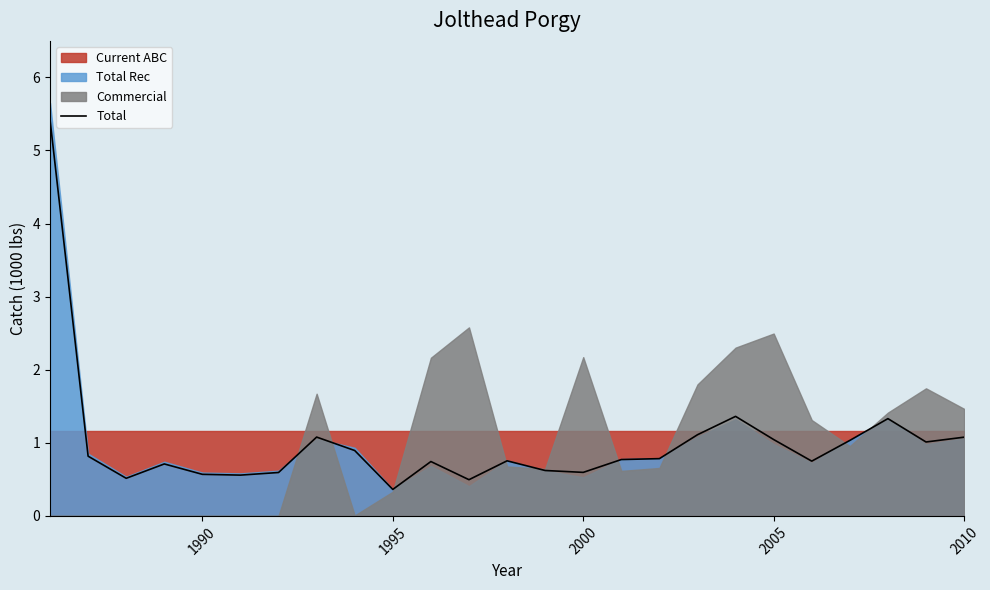

What is the lowest value of the Total series?

0.4